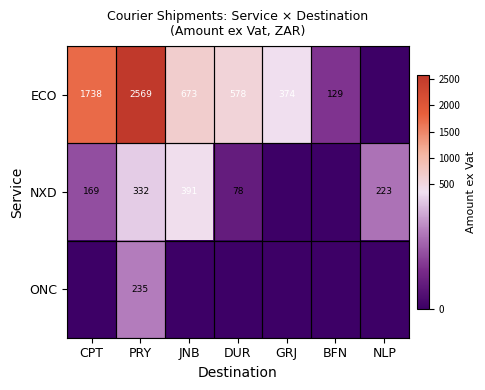

Is the value of ECO at PRY greater than the value of NXD at DUR?

Yes